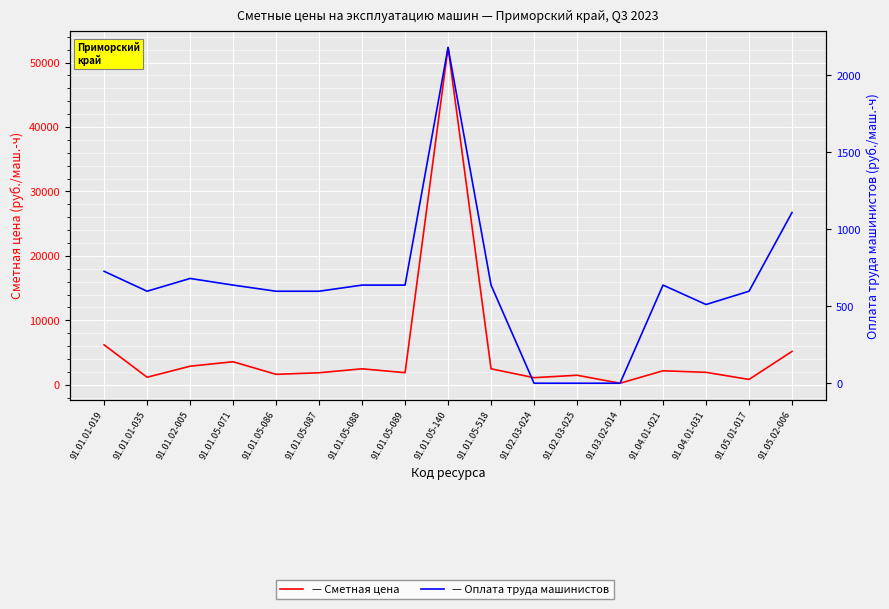

Reading left to right, transcribe all the data shown in this chart.

Сметная цена: 6194.8	1163.1	2877.5	3567.7	1616.5	1861.3	2474.8	1869.3	52344.8	2474.3	1095.0	1475.7	236.1	2166.2	1926.8	823.4	5173.9
Оплата труда машинистов: 726.7	597.3	680.2	637.1	597.3	597.3	637.1	637.1	2180.0	637.1	0.0	0.0	0.0	637.1	511.0	597.3	1108.2